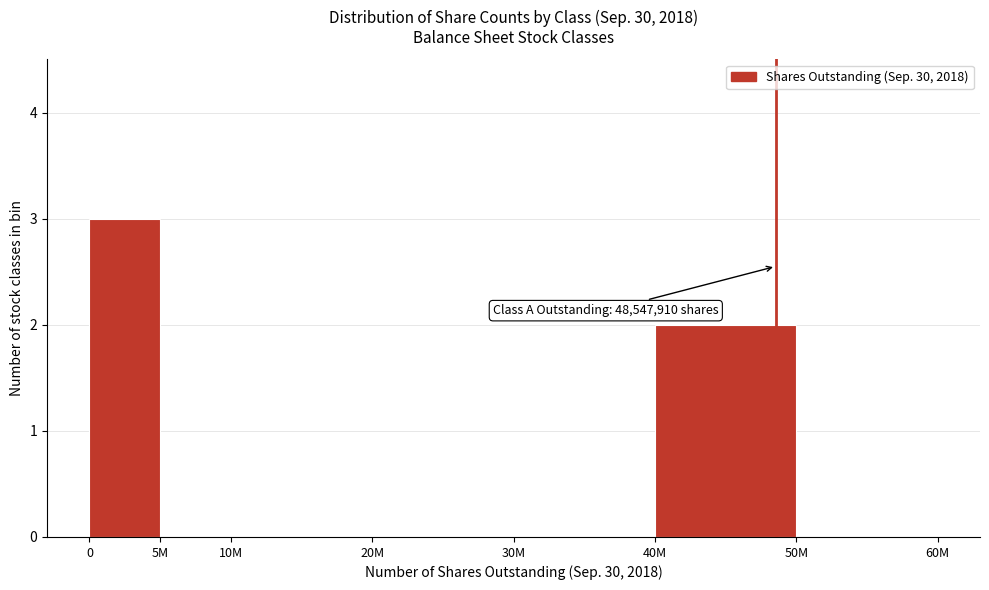

Reading left to right, list all the values displayed in this chart.

0=3	5M=0	10M=0	20M=0	30M=0	40M=2	50M=0